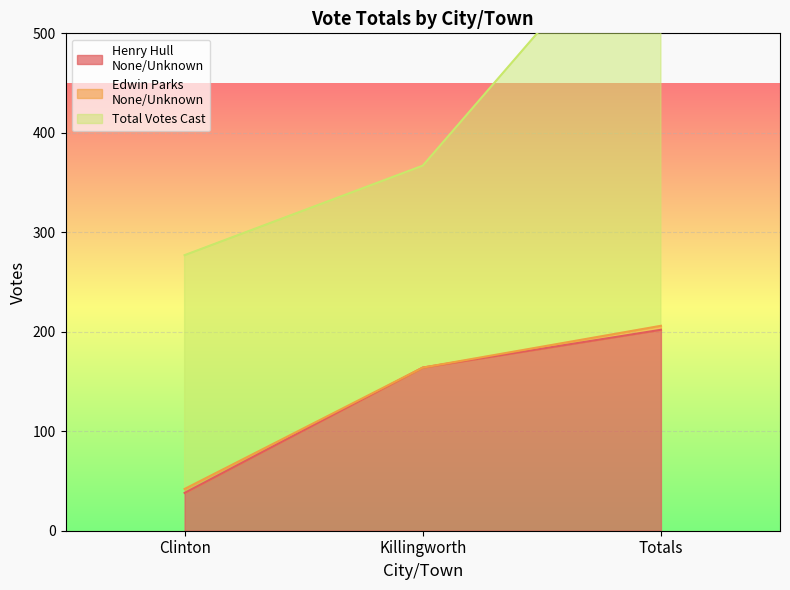

What are all the series names shown in the legend?

Henry Hull
None/Unknown, Edwin Parks
None/Unknown, Total Votes Cast